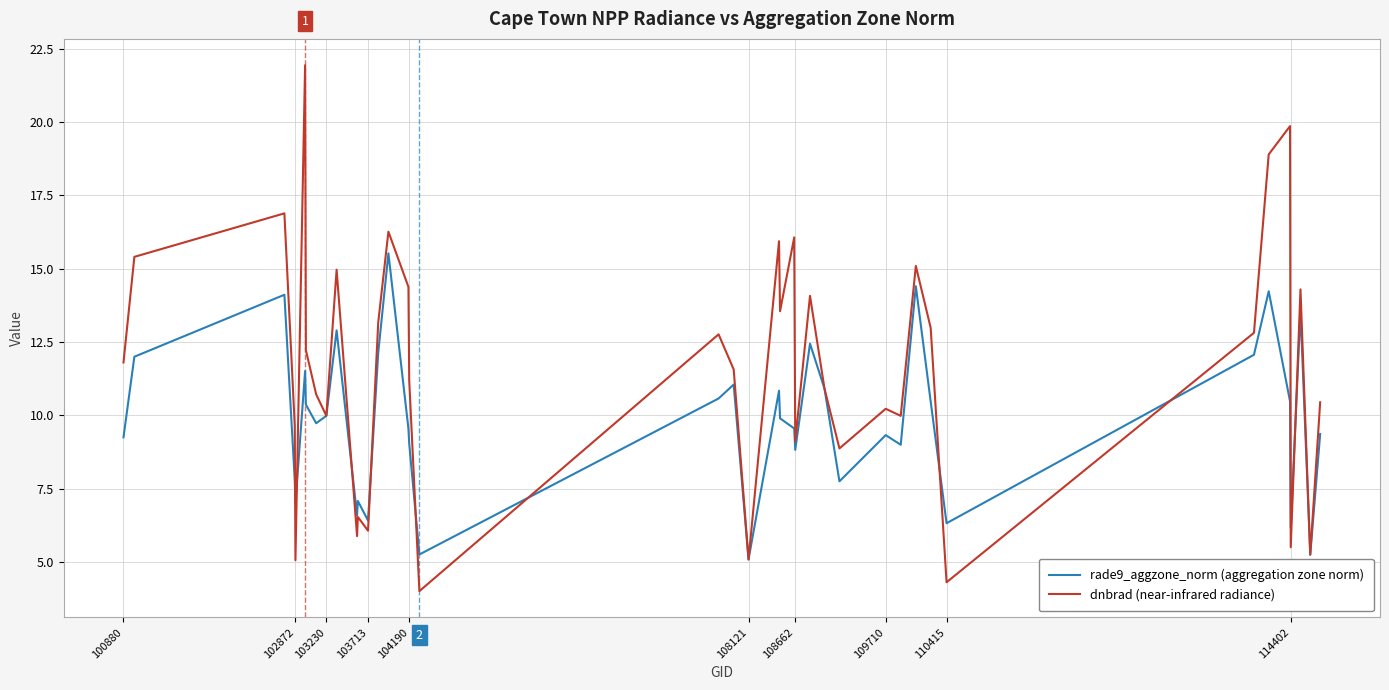

How many interior local peaks does the rade9_aggzone_norm (aggregation zone norm) series have?

12